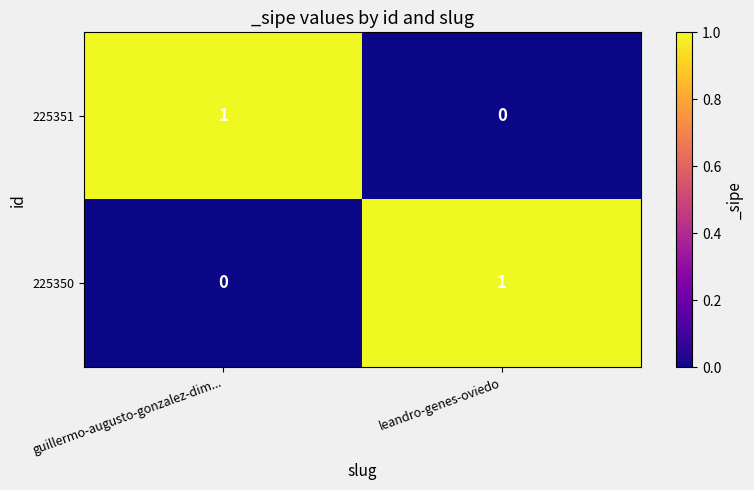

List the labels in order of 225351 value, largest first.

guillermo-augusto-gonzalez-dim..., leandro-genes-oviedo